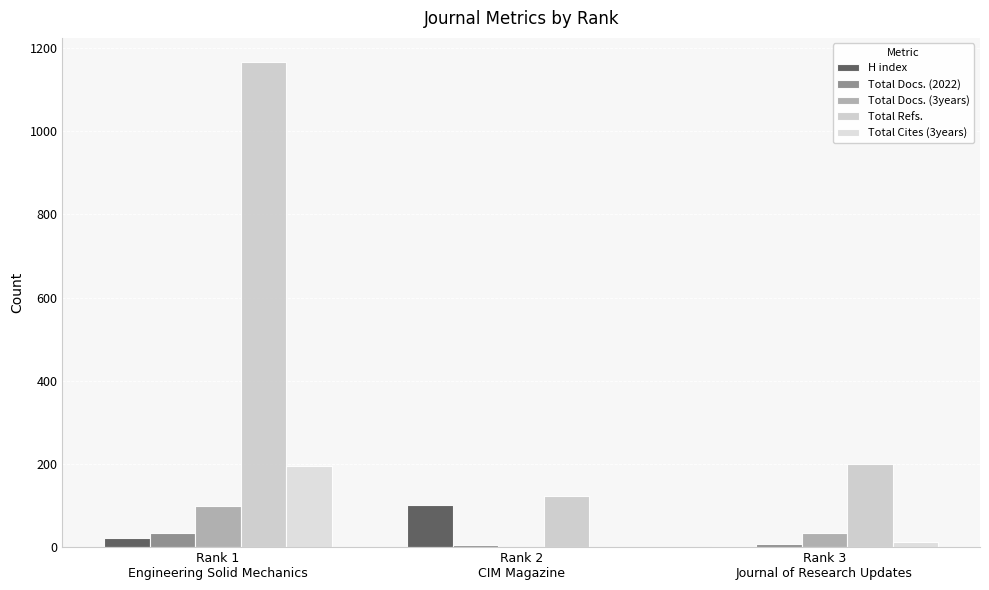

How many Total Docs. (3years) values are between 0 and 100?

3